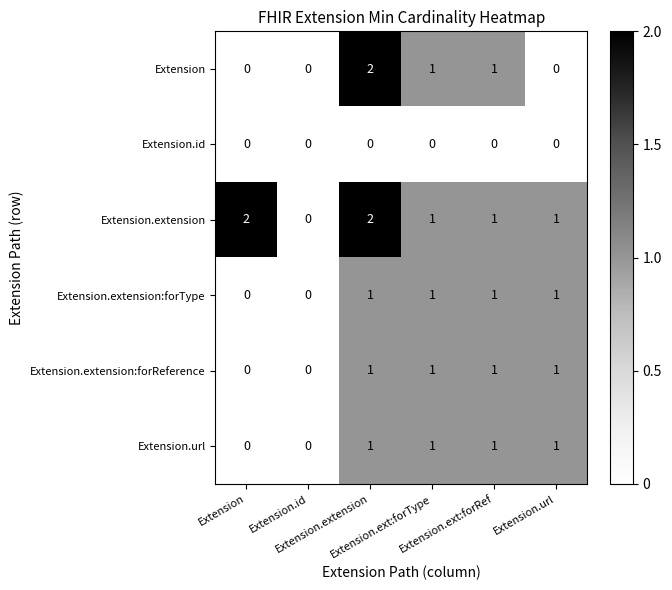

Count the number of categories in the chart.

6